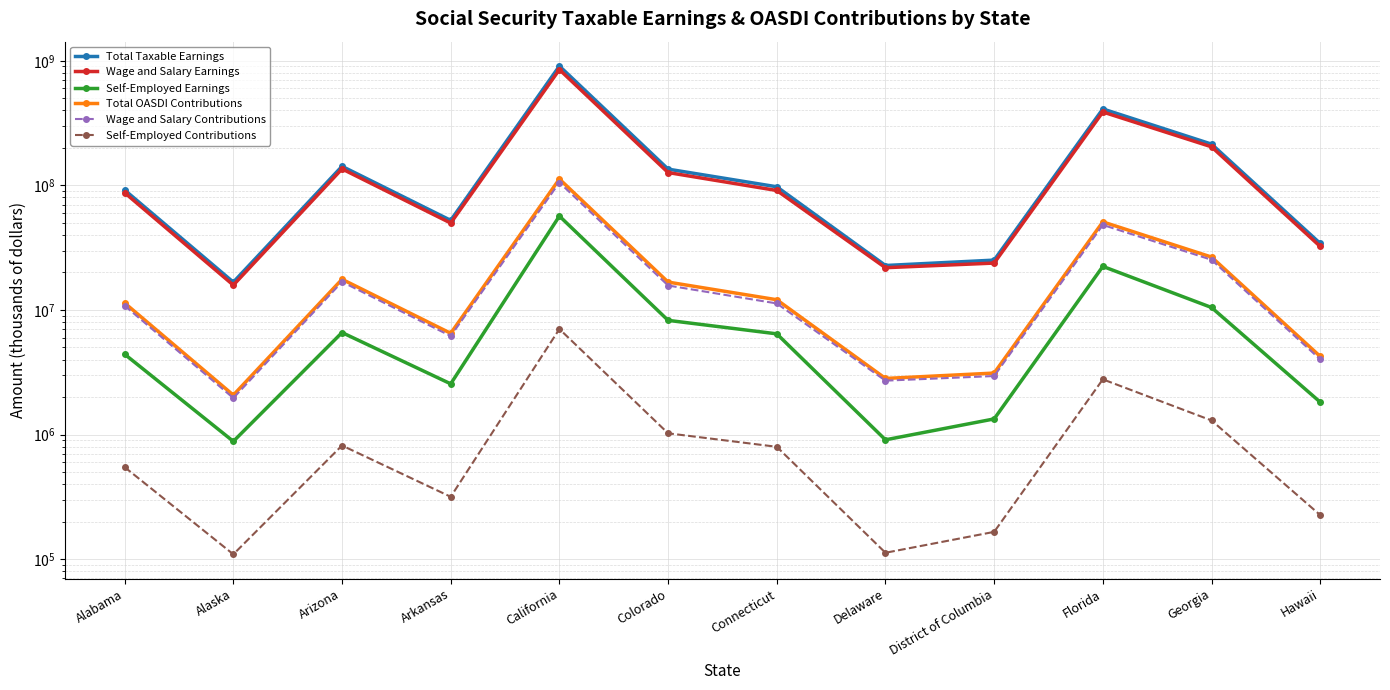

How many lines are shown in the chart?

6